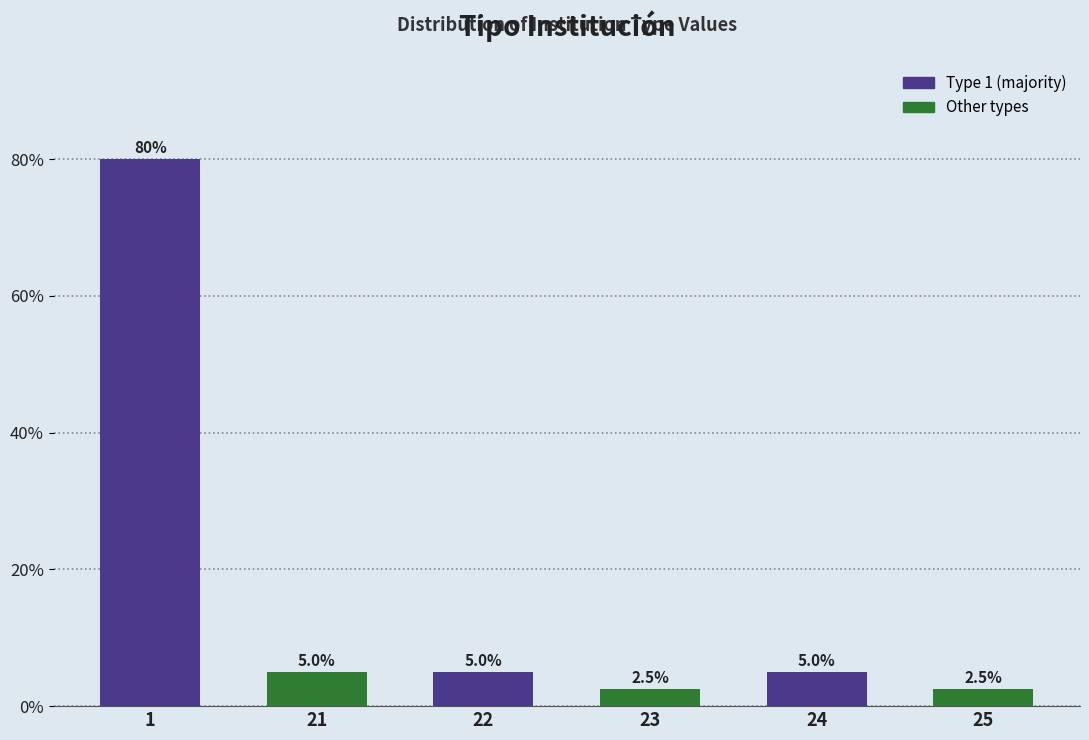

Reading left to right, transcribe all the data shown in this chart.

80.0	5.0	5.0	2.5	5.0	2.5